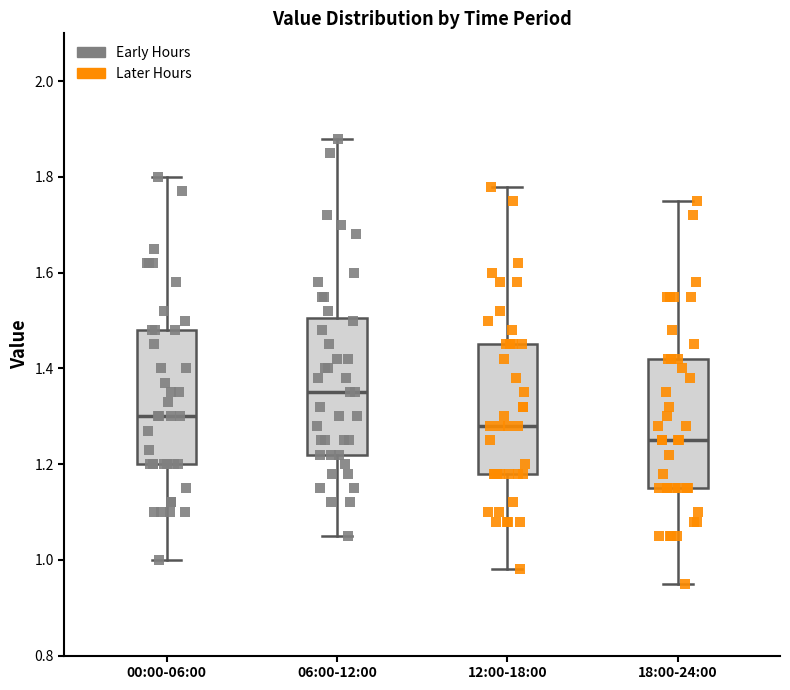

Reading left to right, read every box against the y-axis: the position of its median line, the range the box covers, and the ends of its whiskers. The values are not printed on the chart, so give them approximately, as read against the axis.

00:00-06:00: median 1.30, box 1.20 to 1.48, whiskers 1.00 to 1.80
06:00-12:00: median 1.36, box 1.22 to 1.50, whiskers 1.06 to 1.88
12:00-18:00: median 1.28, box 1.18 to 1.46, whiskers 0.98 to 1.78
18:00-24:00: median 1.26, box 1.16 to 1.42, whiskers 0.96 to 1.76